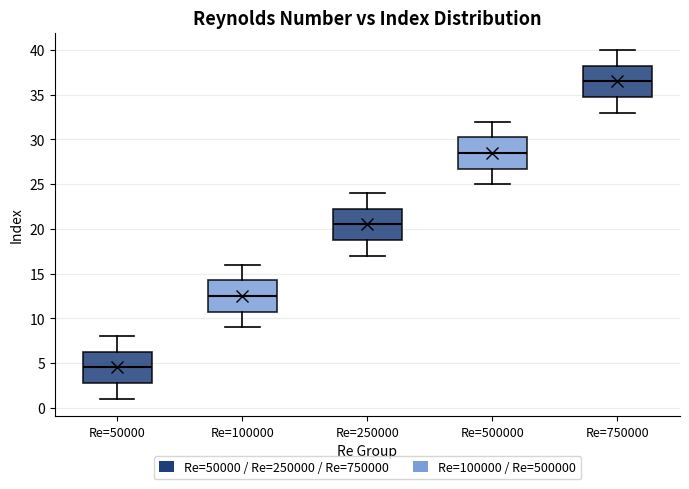

Reading left to right, read every box against the y-axis: the position of its median line, the range the box covers, and the ends of its whiskers. The values are not printed on the chart, so give them approximately, as read against the axis.

Re=50000: median 4.5, box 3.0 to 6.5, whiskers 1.0 to 8.0
Re=100000: median 12.5, box 11.0 to 14.5, whiskers 9.0 to 16.0
Re=250000: median 20.5, box 19.0 to 22.5, whiskers 17.0 to 24.0
Re=500000: median 28.5, box 27.0 to 30.5, whiskers 25.0 to 32.0
Re=750000: median 36.5, box 35.0 to 38.5, whiskers 33.0 to 40.0